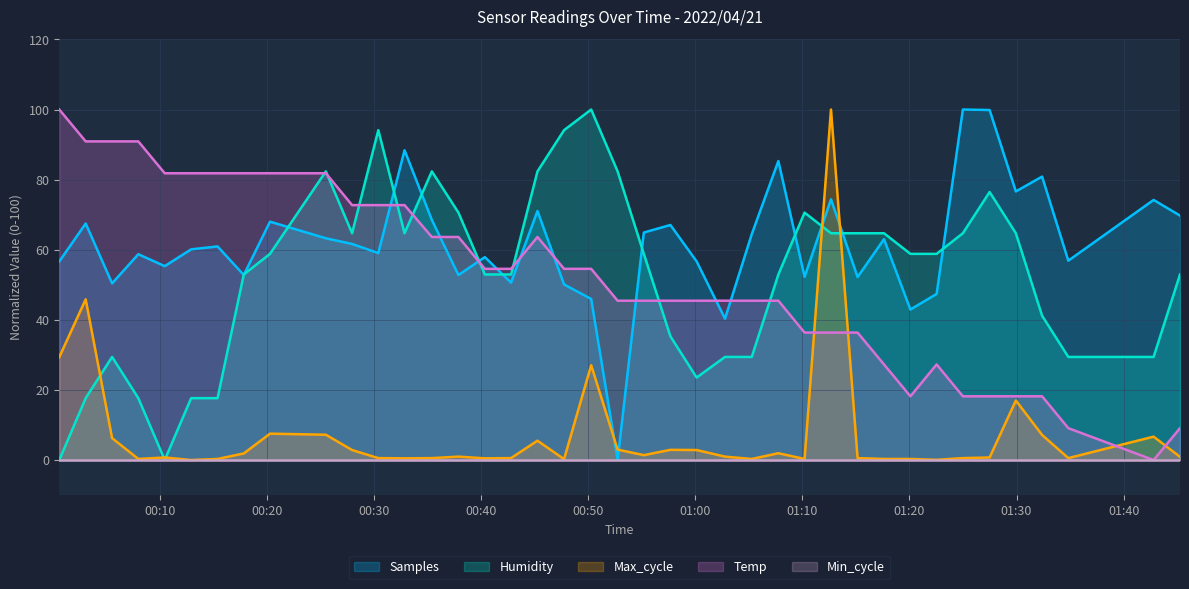

Does the chart display data point markers on the line(s)?

No